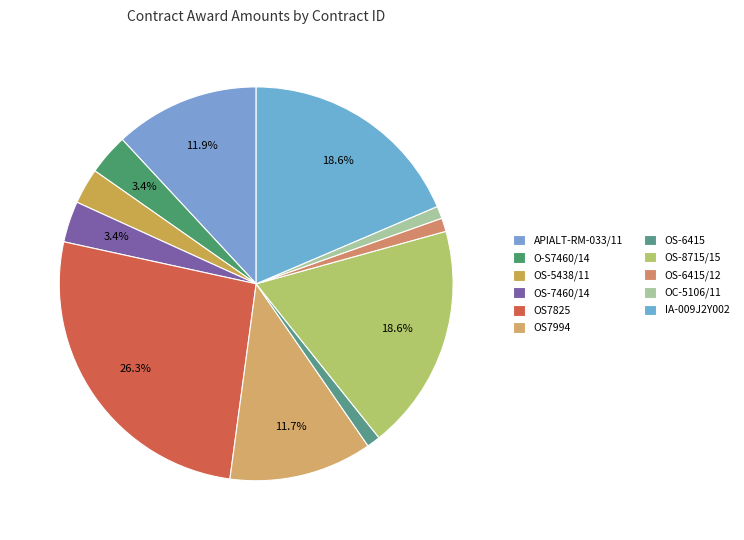

Does any single category account for the majority?

No